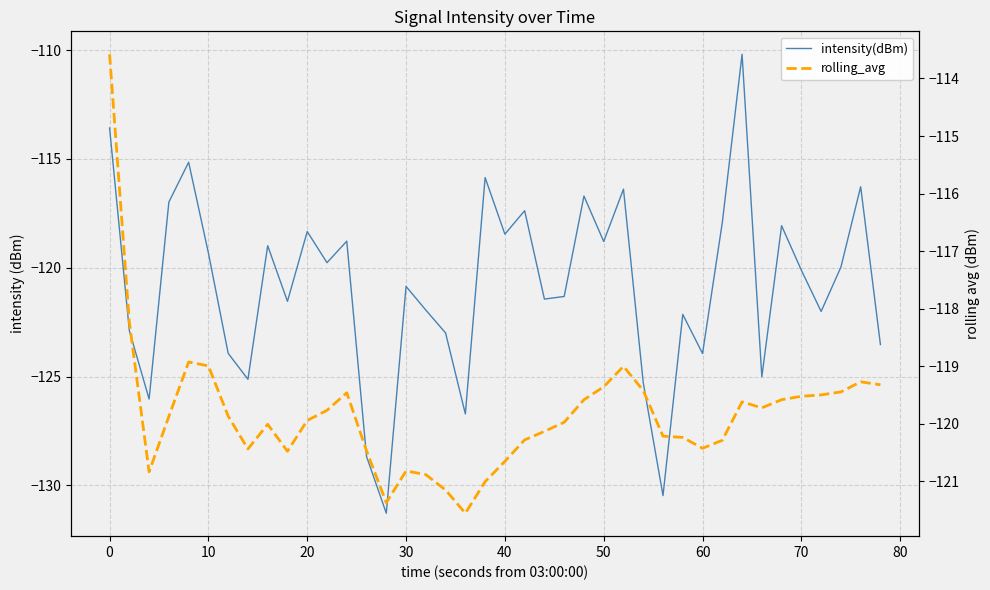

What is the difference between the maximum and second lowest values in the rolling_avg series?

7.8